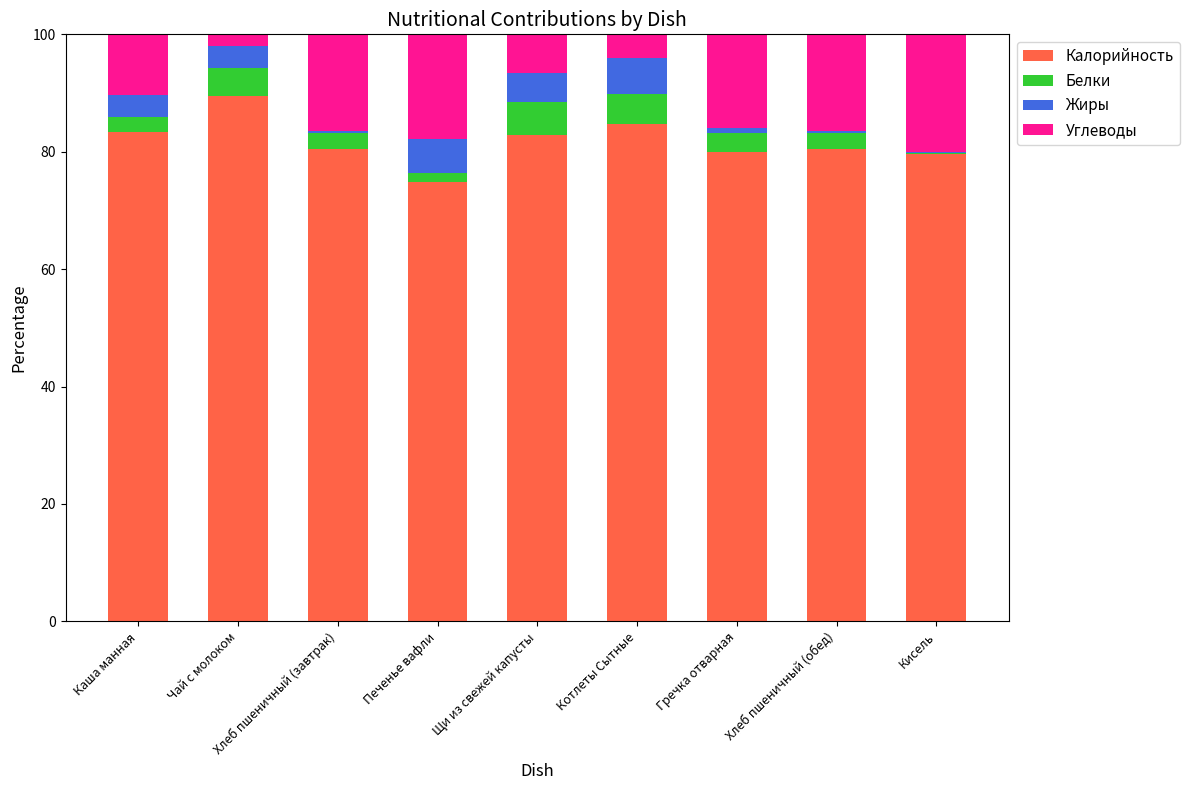

How many data points does each series have?

9